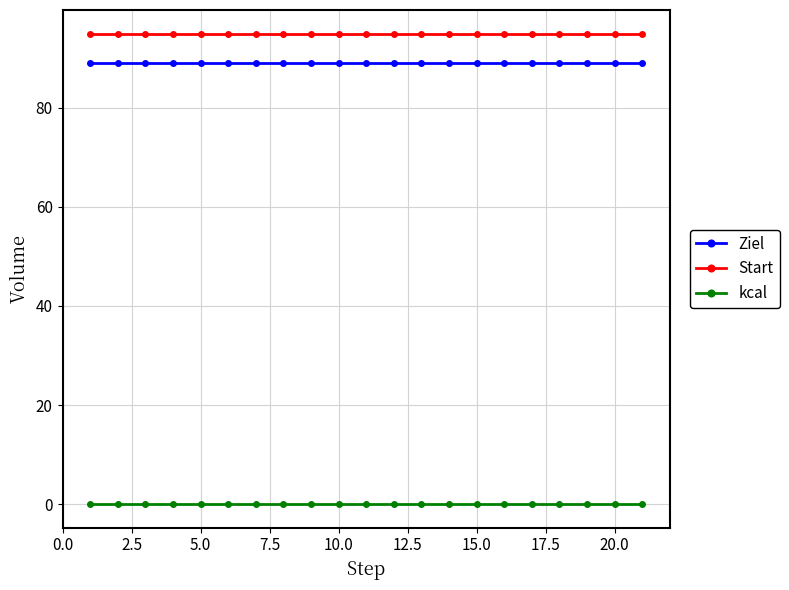

What is the maximum value for Start?

95